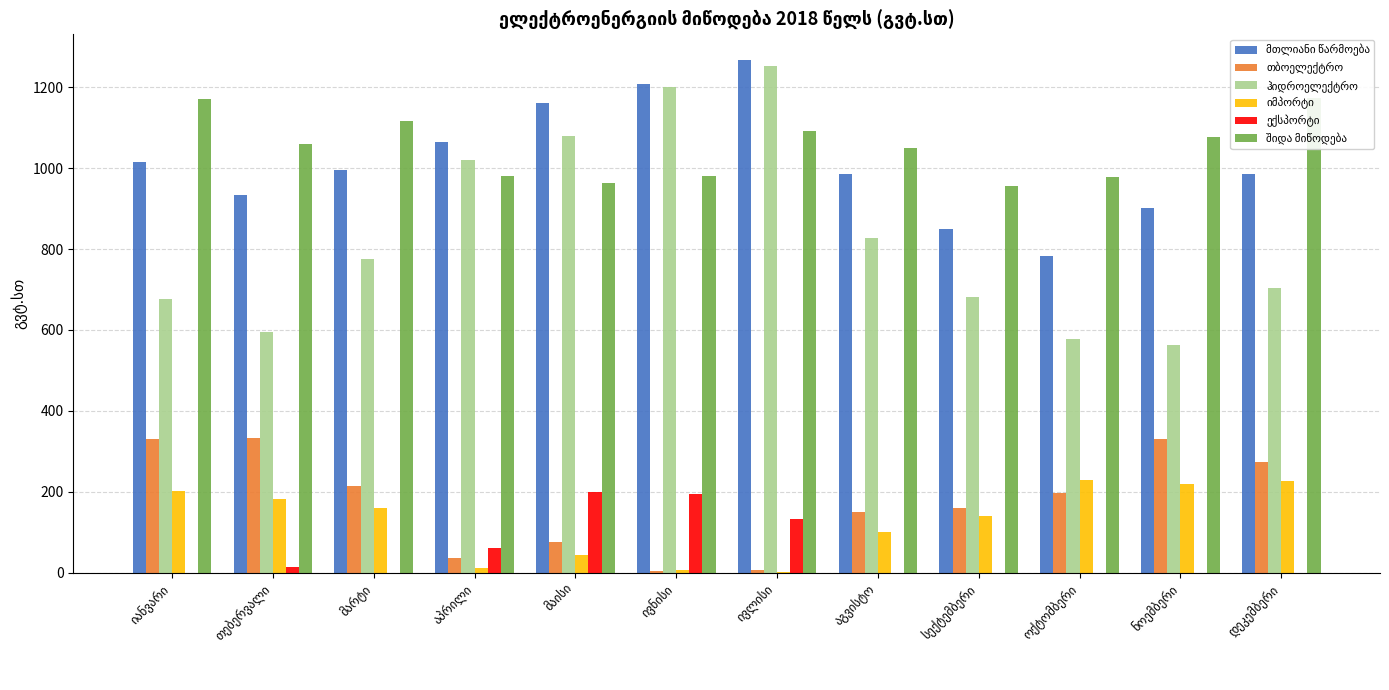

What is the difference between the ჰიდროელექტრო values at ივლისი and სექტემბერი?

572.3